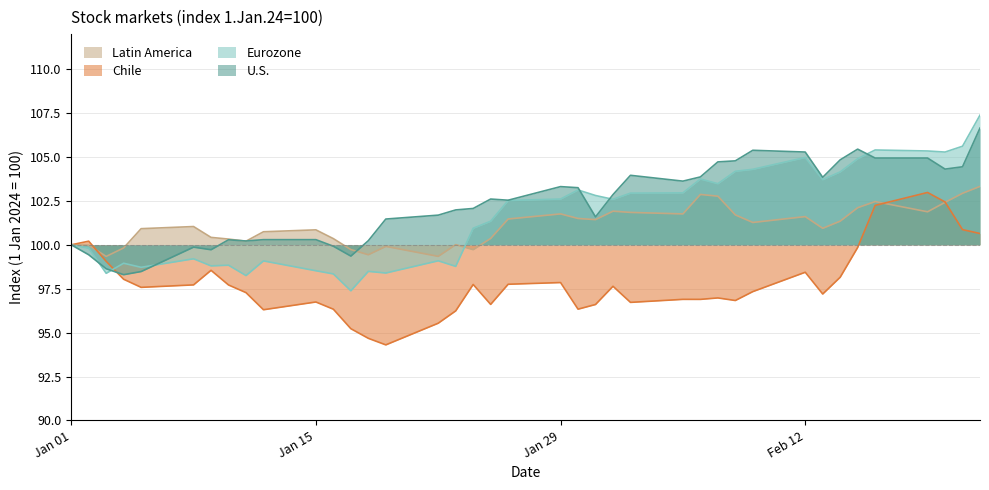

In U.S., how many points are lower than both neighbors (excluding endpoints)?

9